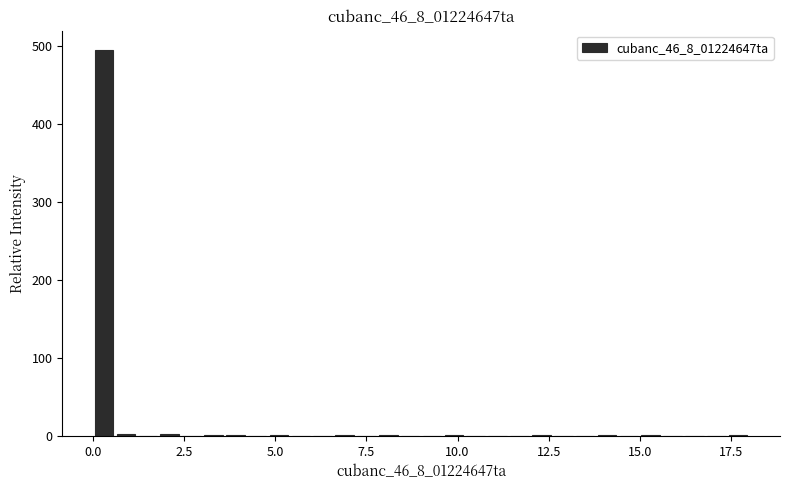

Around what value on the x-axis is the tallest bar? Give the approximate position of its centre, as read against the axis.

0.5